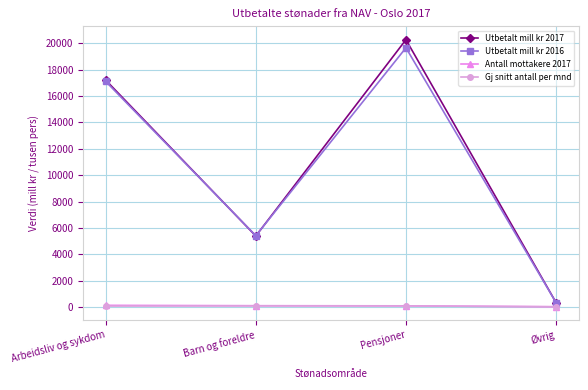

Rank the categories by Utbetalt mill kr 2017 value from lowest to highest.

Øvrig, Barn og foreldre, Arbeidsliv og sykdom, Pensjoner